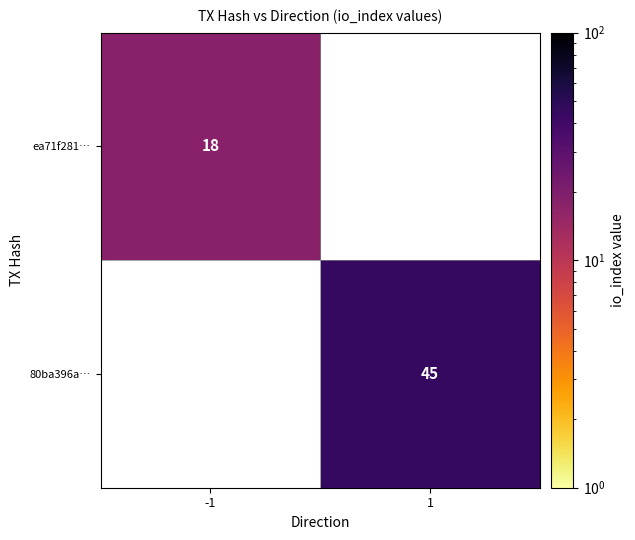

The value of 80ba396a… at 1 is 66. True or false?

False